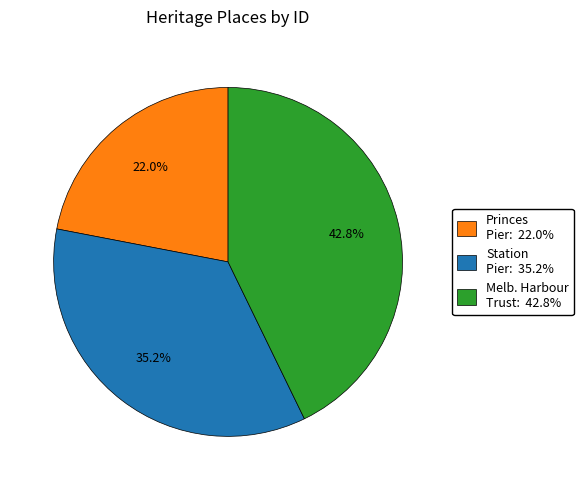

Rank the categories by value from highest to lowest.

Melb. Harbour Trust: 42.8%, Station Pier: 35.2%, Princes Pier: 22.0%